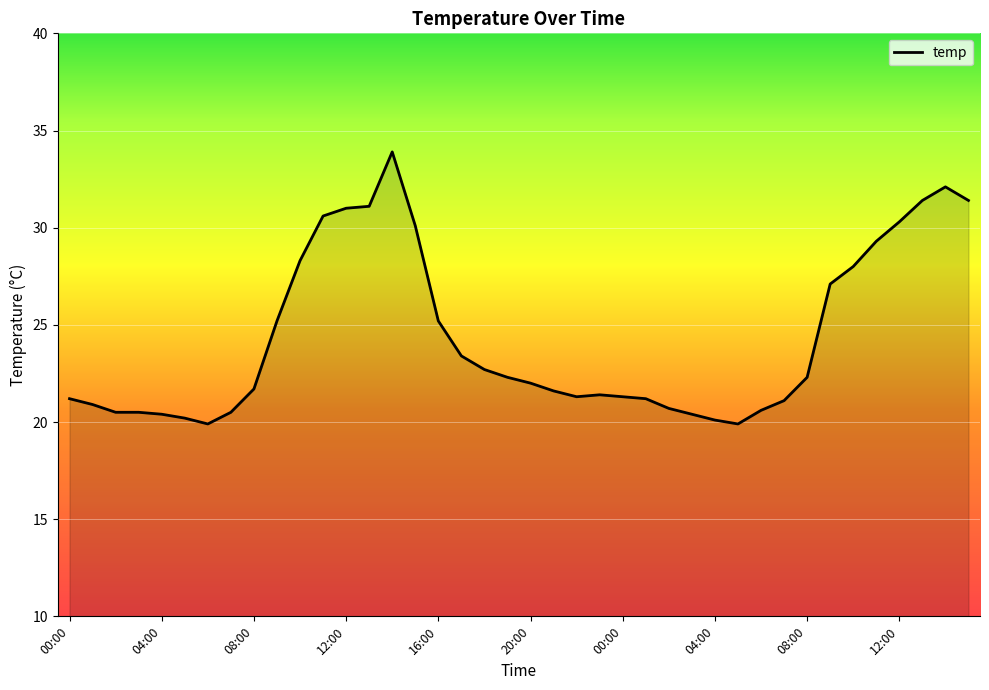

What is the maximum value shown in the chart?

33.9